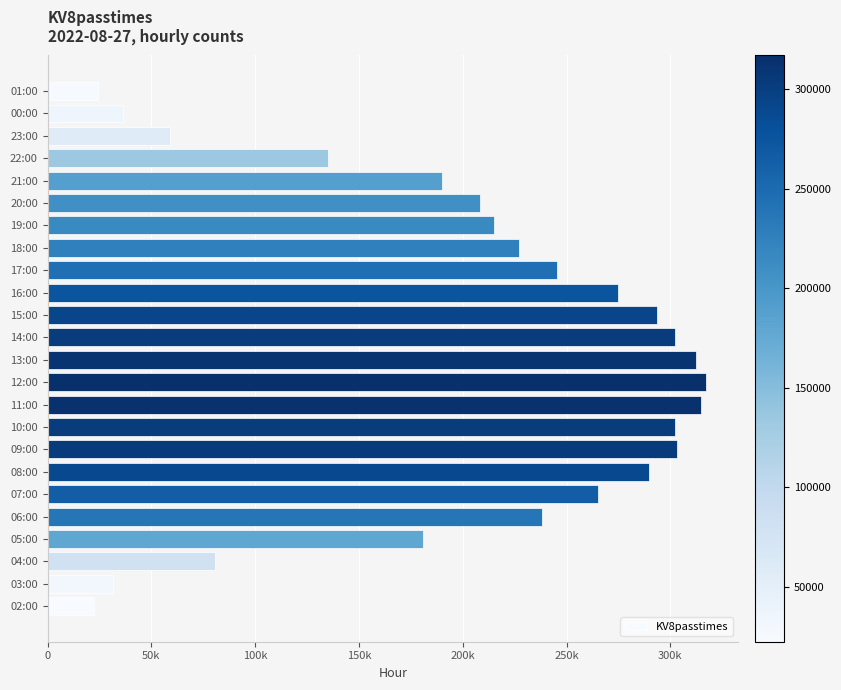

Are the bars grouped side by side (vs. stacked)?

No